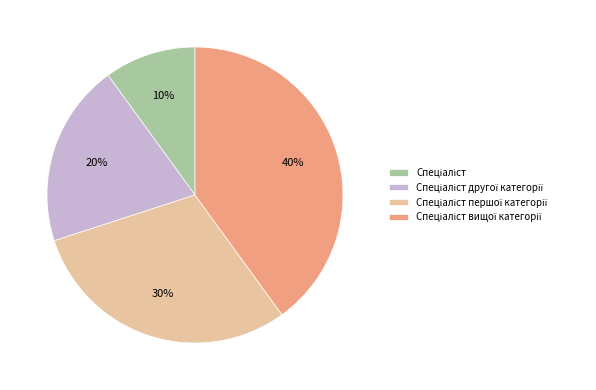

How many slices are in this pie chart?

4